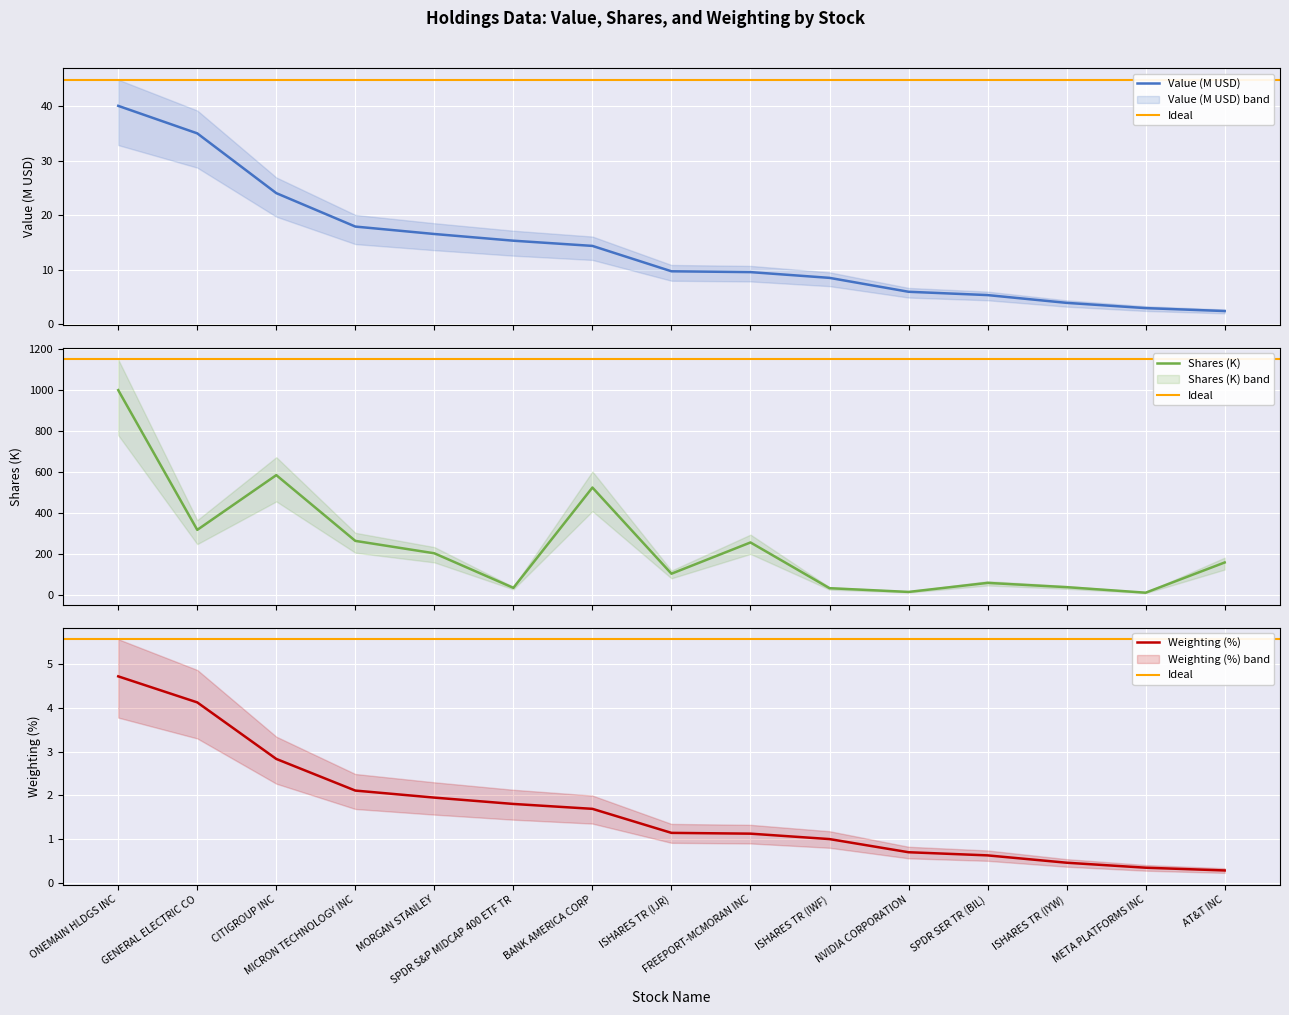

Reading left to right, list all the values displayed in this chart.

Value: ONEMAIN HLDGS INC=40.1	GENERAL ELECTRIC CO=35.0	CITIGROUP INC=24.0	MICRON TECHNOLOGY INC=17.9	MORGAN STANLEY=16.5	SPDR S&P MIDCAP 400 ETF TR=15.3	BANK AMERICA CORP=14.3	ISHARES TR (IJR)=9.7	FREEPORT-MCMORAN INC=9.5	ISHARES TR (IWF)=8.5	NVIDIA CORPORATION=5.9	SPDR SER TR (BIL)=5.3	ISHARES TR (IYW)=3.9	META PLATFORMS INC=2.9	AT&T INC=2.4
Shares or principal amount: ONEMAIN HLDGS INC=1000.0	GENERAL ELECTRIC CO=316.9	CITIGROUP INC=584.6	MICRON TECHNOLOGY INC=263.1	MORGAN STANLEY=202.4	SPDR S&P MIDCAP 400 ETF TR=33.5	BANK AMERICA CORP=523.8	ISHARES TR (IJR)=102.6	FREEPORT-MCMORAN INC=255.4	ISHARES TR (IWF)=31.8	NVIDIA CORPORATION=13.6	SPDR SER TR (BIL)=57.7	ISHARES TR (IYW)=36.9	META PLATFORMS INC=9.9	AT&T INC=157.5
Weighting: ONEMAIN HLDGS INC=4.7	GENERAL ELECTRIC CO=4.1	CITIGROUP INC=2.8	MICRON TECHNOLOGY INC=2.1	MORGAN STANLEY=1.9	SPDR S&P MIDCAP 400 ETF TR=1.8	BANK AMERICA CORP=1.7	ISHARES TR (IJR)=1.1	FREEPORT-MCMORAN INC=1.1	ISHARES TR (IWF)=1.0	NVIDIA CORPORATION=0.7	SPDR SER TR (BIL)=0.6	ISHARES TR (IYW)=0.5	META PLATFORMS INC=0.3	AT&T INC=0.3